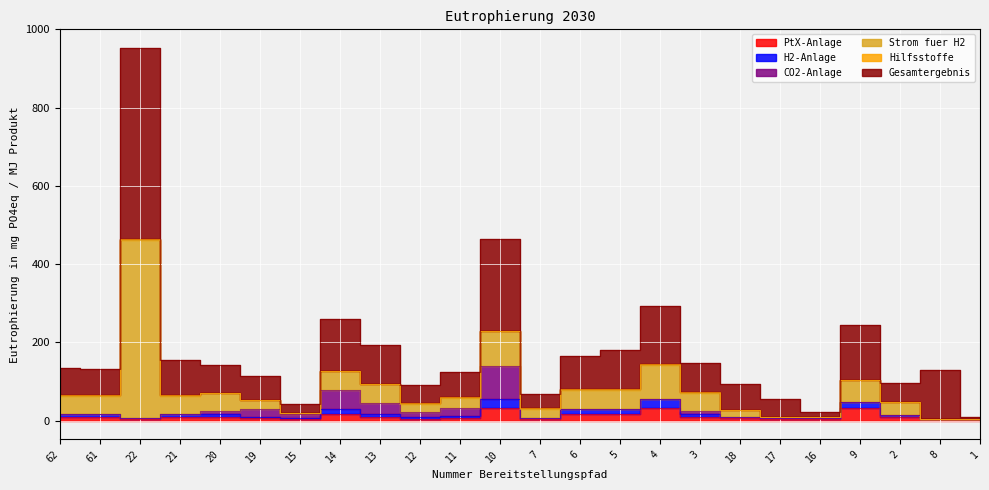

At which category does H2-Anlage reach its first local peak?

21